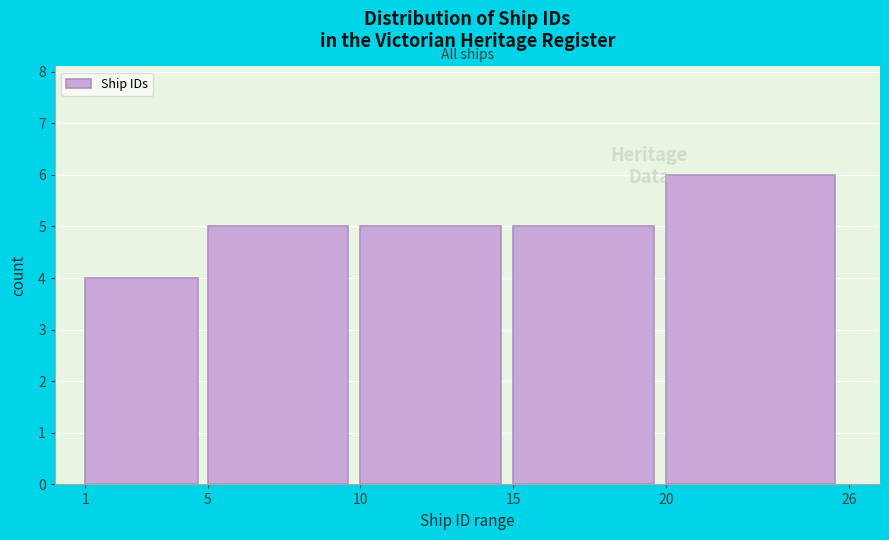

Reading right to left, list all the values displayed in this chart.

6	5	5	5	4